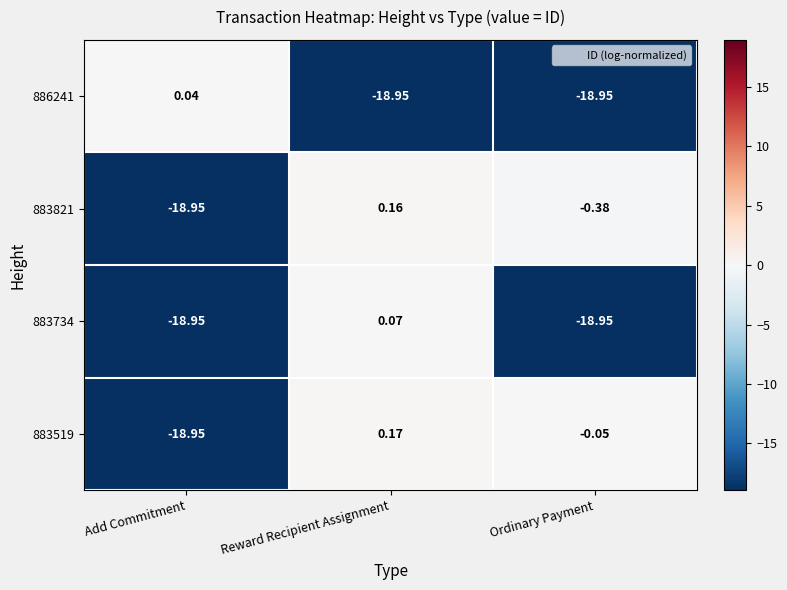

List the series in order of their peak value, lowest first.

886241, 883734, 883821, 883519